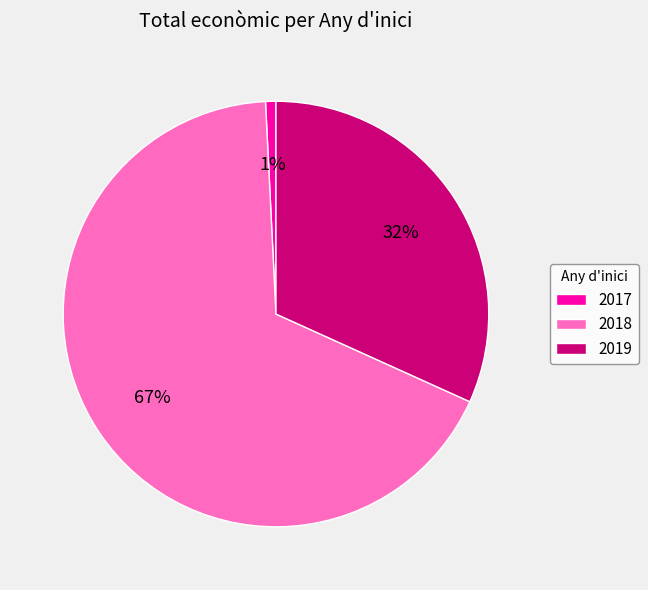

The 2018 slice represents 1% of the pie. True or false?

False